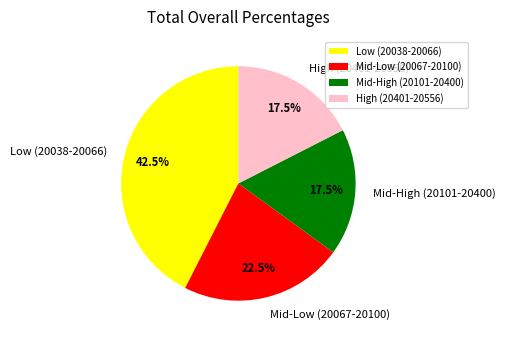

Is there any slice that represents more than half of the pie?

No